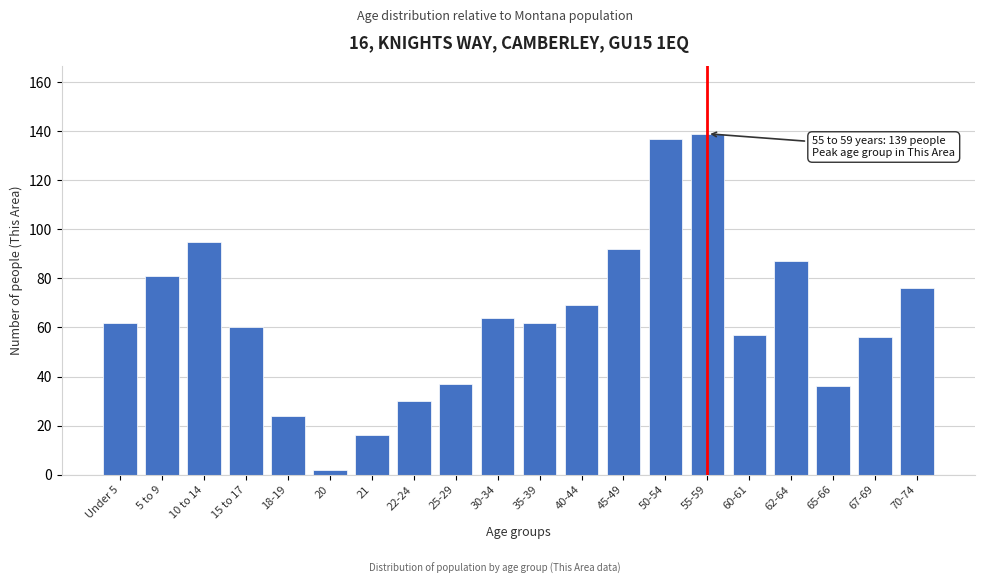

Reading left to right, transcribe all the data shown in this chart.

62	81	95	60	24	2	16	30	37	64	62	69	92	137	139	57	87	36	56	76